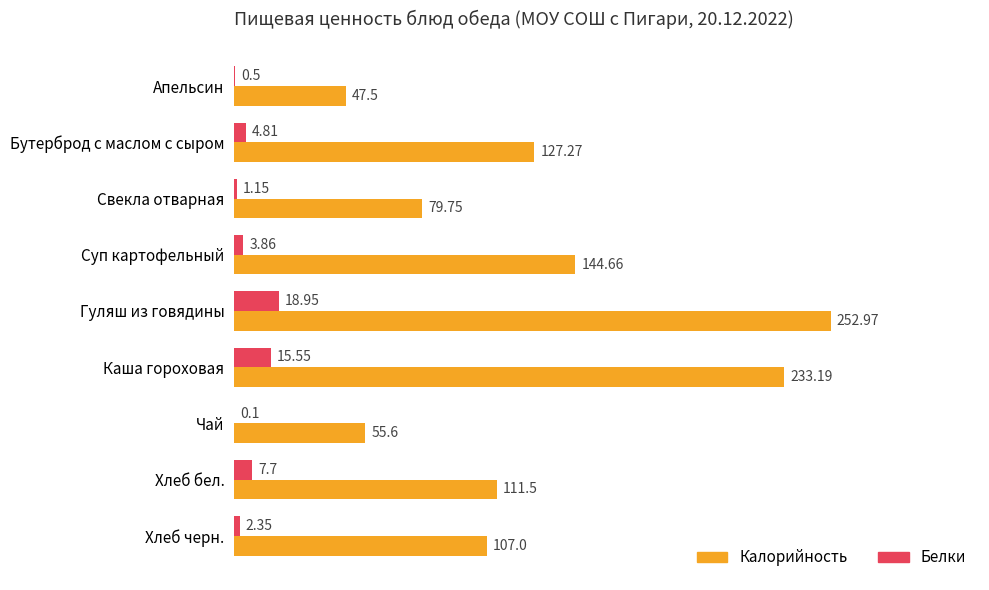

Which series has the largest range (max minus min)?

Калорийность